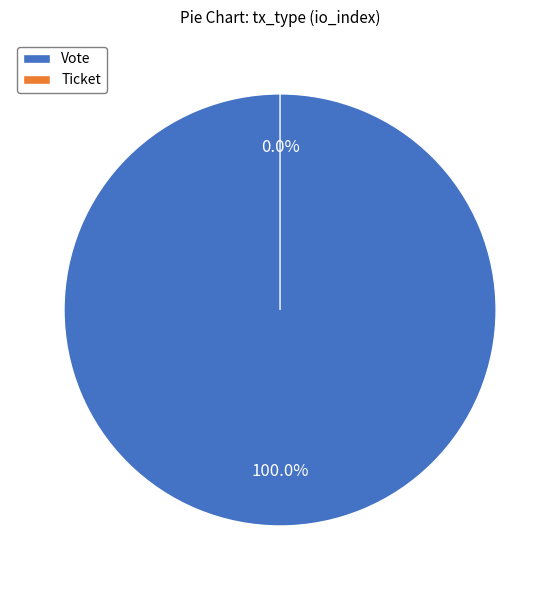

Rank the categories by value from highest to lowest.

Vote, Ticket